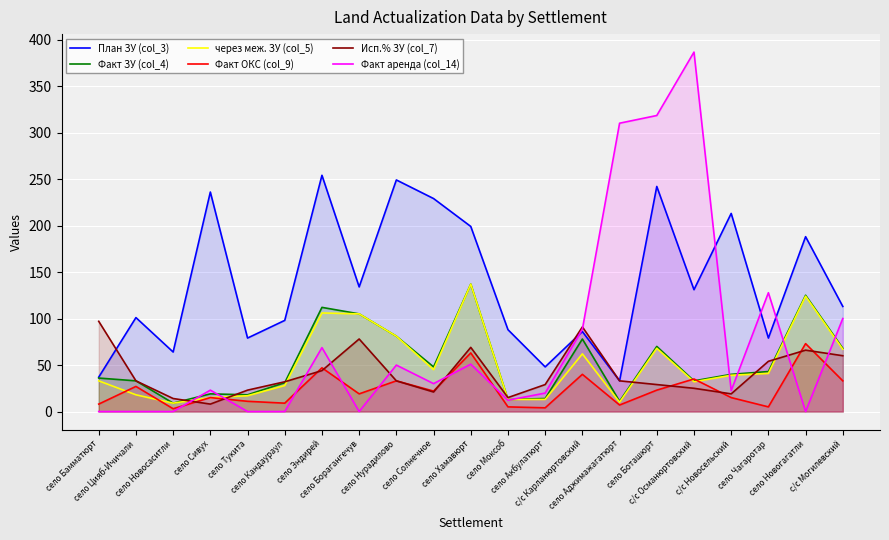

Reading left to right, transcribe all the data shown in this chart.

План ЗУ (col_3): село Бамматюрт=37.0	село Цияб-Ичичали=101.0	село Новосаситли=64.0	село Сивух=236.0	село Тукита=79.0	село Кандаураул=98.0	село Эндирей=254.0	село Борагангечув=134.0	село Нурадилово=249.0	село Солнечное=229.0	село Хамавюрт=199.0	село Моксоб=88.0	село Акбулатюрт=48.0	с/с Карланюртовский=86.0	село Аджимажагатюрт=33.0	село Боташюрт=242.0	с/с Османюртовский=131.0	с/с Новосельский=213.0	село Чагаротар=79.0	село Новогагатли=188.0	с/с Могилевский=113.0
Факт ЗУ (col_4): село Бамматюрт=36.0	село Цияб-Ичичали=33.0	село Новосаситли=9.0	село Сивух=19.0	село Тукита=18.0	село Кандаураул=31.0	село Эндирей=112.0	село Борагангечув=105.0	село Нурадилово=81.0	село Солнечное=48.0	село Хамавюрт=137.0	село Моксоб=13.0	село Акбулатюрт=14.0	с/с Карланюртовский=78.0	село Аджимажагатюрт=11.0	село Боташюрт=70.0	с/с Османюртовский=33.0	с/с Новосельский=40.0	село Чагаротар=43.0	село Новогагатли=125.0	с/с Могилевский=68.0
через меж. ЗУ (col_5): село Бамматюрт=33.0	село Цияб-Ичичали=18.0	село Новосаситли=9.0	село Сивух=15.0	село Тукита=17.0	село Кандаураул=28.0	село Эндирей=106.0	село Борагангечув=105.0	село Нурадилово=81.0	село Солнечное=45.0	село Хамавюрт=137.0	село Моксоб=13.0	село Акбулатюрт=13.0	с/с Карланюртовский=62.0	село Аджимажагатюрт=10.0	село Боташюрт=68.0	с/с Османюртовский=32.0	с/с Новосельский=39.0	село Чагаротар=41.0	село Новогагатли=124.0	с/с Могилевский=67.0
Факт ОКС (col_9): село Бамматюрт=8.0	село Цияб-Ичичали=27.0	село Новосаситли=3.0	село Сивух=15.0	село Тукита=11.0	село Кандаураул=9.0	село Эндирей=47.0	село Борагангечув=19.0	село Нурадилово=33.0	село Солнечное=22.0	село Хамавюрт=63.0	село Моксоб=5.0	село Акбулатюрт=4.0	с/с Карланюртовский=40.0	село Аджимажагатюрт=7.0	село Боташюрт=23.0	с/с Османюртовский=35.0	с/с Новосельский=15.0	село Чагаротар=5.0	село Новогагатли=73.0	с/с Могилевский=33.0
Исп.% ЗУ (col_7): село Бамматюрт=97.0	село Цияб-Ичичали=33.0	село Новосаситли=14.0	село Сивух=8.0	село Тукита=23.0	село Кандаураул=32.0	село Эндирей=44.0	село Борагангечув=78.0	село Нурадилово=33.0	село Солнечное=21.0	село Хамавюрт=69.0	село Моксоб=15.0	село Акбулатюрт=29.0	с/с Карланюртовский=91.0	село Аджимажагатюрт=33.0	село Боташюрт=29.0	с/с Османюртовский=25.0	с/с Новосельский=19.0	село Чагаротар=54.0	село Новогагатли=66.0	с/с Могилевский=60.0
Факт аренда (col_14): село Бамматюрт=0.0	село Цияб-Ичичали=0.0	село Новосаситли=0.0	село Сивух=23.0	село Тукита=0.0	село Кандаураул=0.0	село Эндирей=68.7	село Борагангечув=0.0	село Нурадилово=49.9	село Солнечное=30.0	село Хамавюрт=50.9	село Моксоб=12.2	село Акбулатюрт=19.9	с/с Карланюртовский=88.5	село Аджимажагатюрт=310.0	село Боташюрт=318.3	с/с Османюртовский=386.5	с/с Новосельский=22.4	село Чагаротар=127.7	село Новогагатли=0.0	с/с Могилевский=100.0